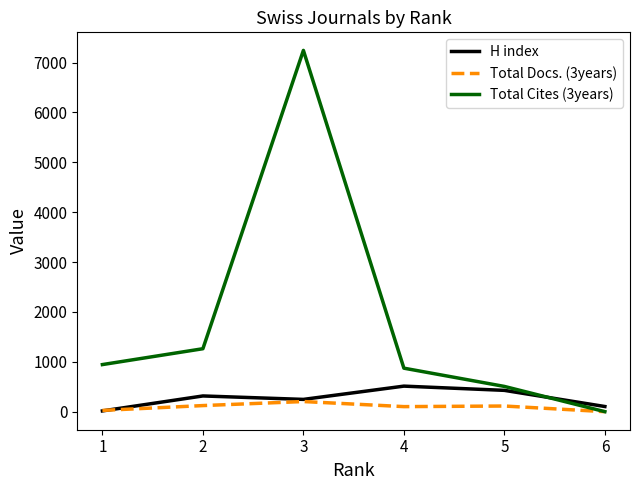

Between which two adjacent categories do H index and Total Cites (3years) first intersect?

5 and 6